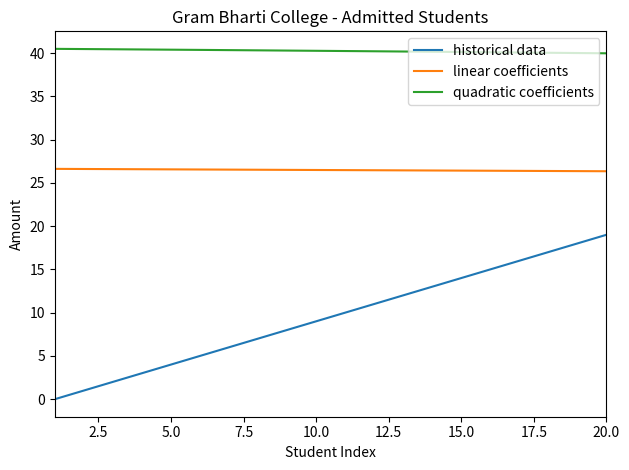

How many lines are shown in the chart?

3